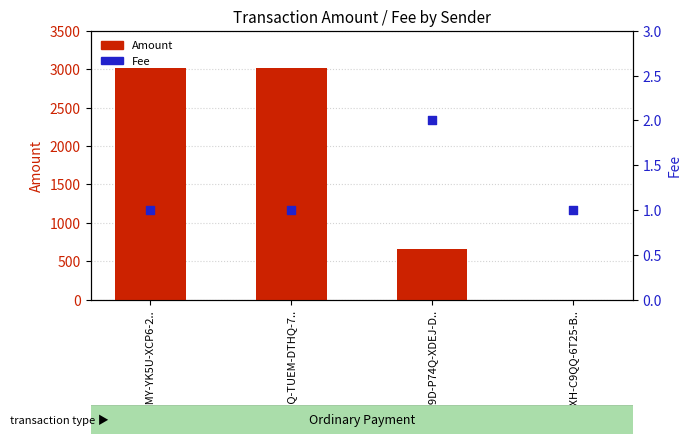

At which category is the sum across all series the highest?

S-R8SQ-TUEM-DTHQ-7..